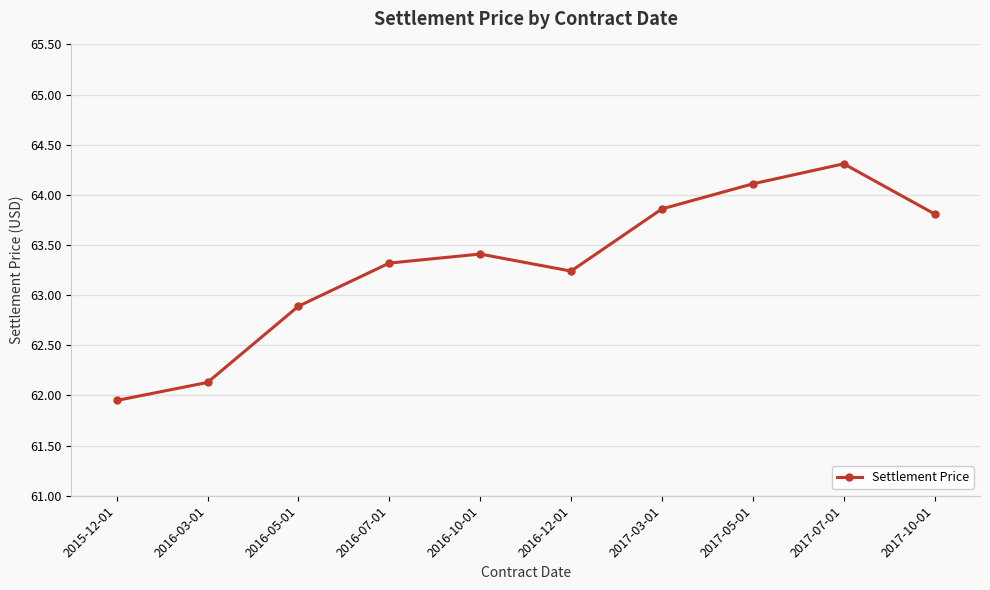

Rank the categories by value from lowest to highest.

2015-12-01, 2016-03-01, 2016-05-01, 2016-12-01, 2016-07-01, 2016-10-01, 2017-10-01, 2017-03-01, 2017-05-01, 2017-07-01